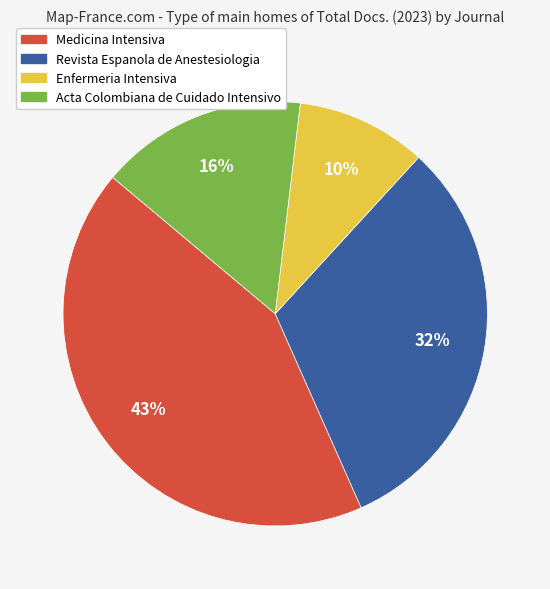

Is the sum of Revista Espanola de Anestesiologia and Medicina Intensiva greater than half?

Yes